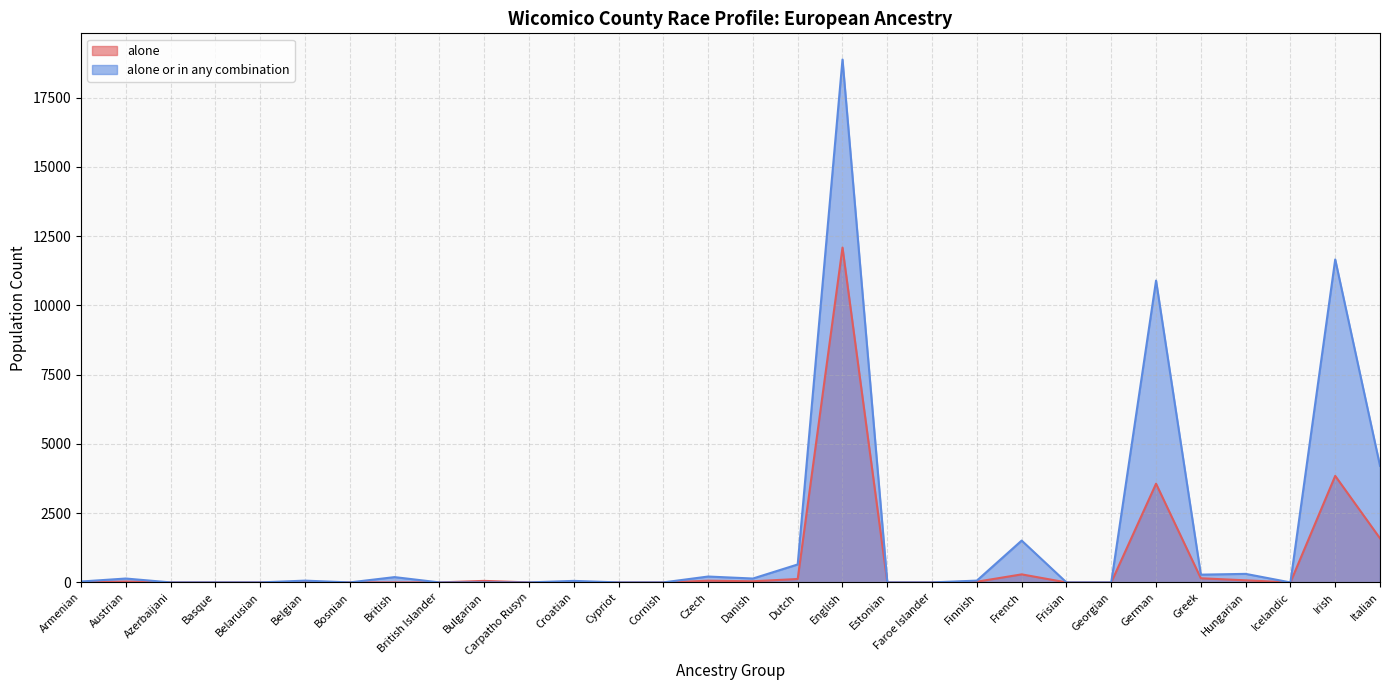

What is the label of the 30th point from the left?

Italian